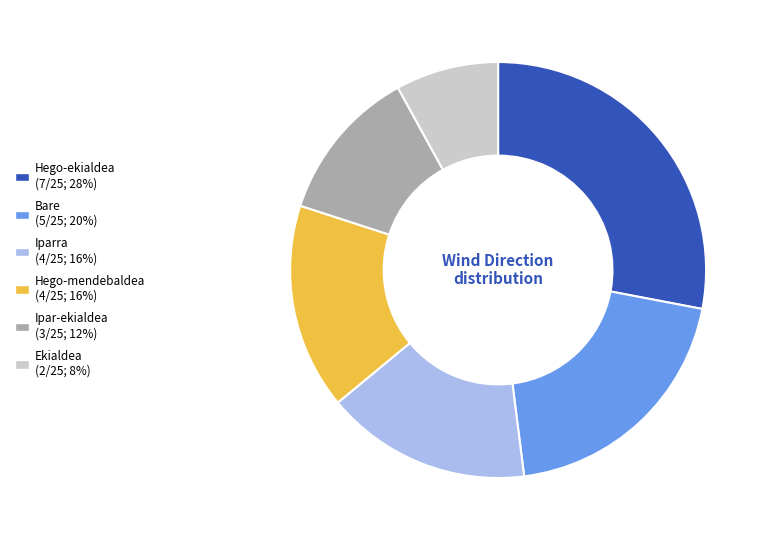

Is it true that Hego-mendebaldea is 16% of the pie?

True